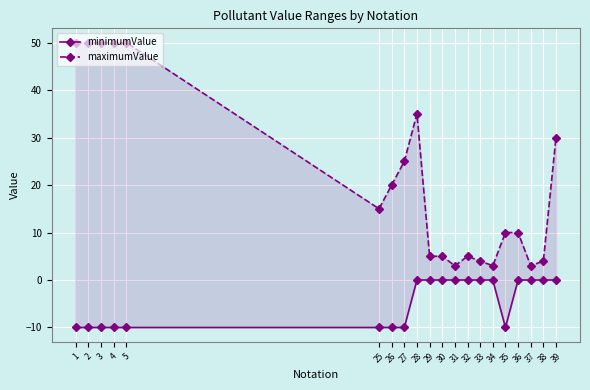

Rank the categories by maximumValue value from highest to lowest.

1, 2, 3, 4, 5, 28, 39, 27, 26, 25, 35, 36, 29, 30, 32, 33, 38, 31, 34, 37